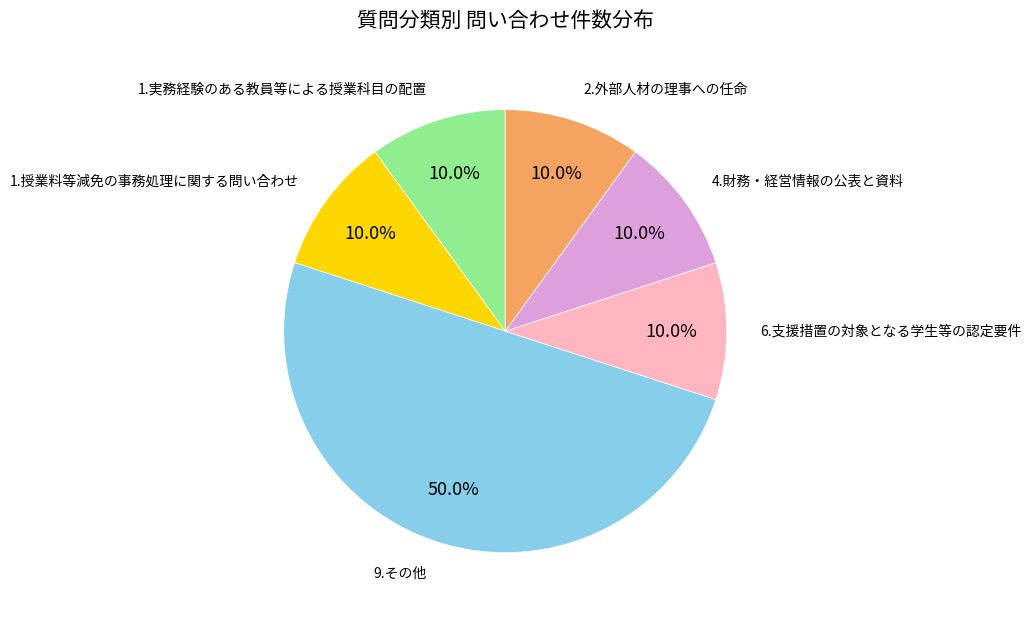

How many segments does this pie chart have?

6